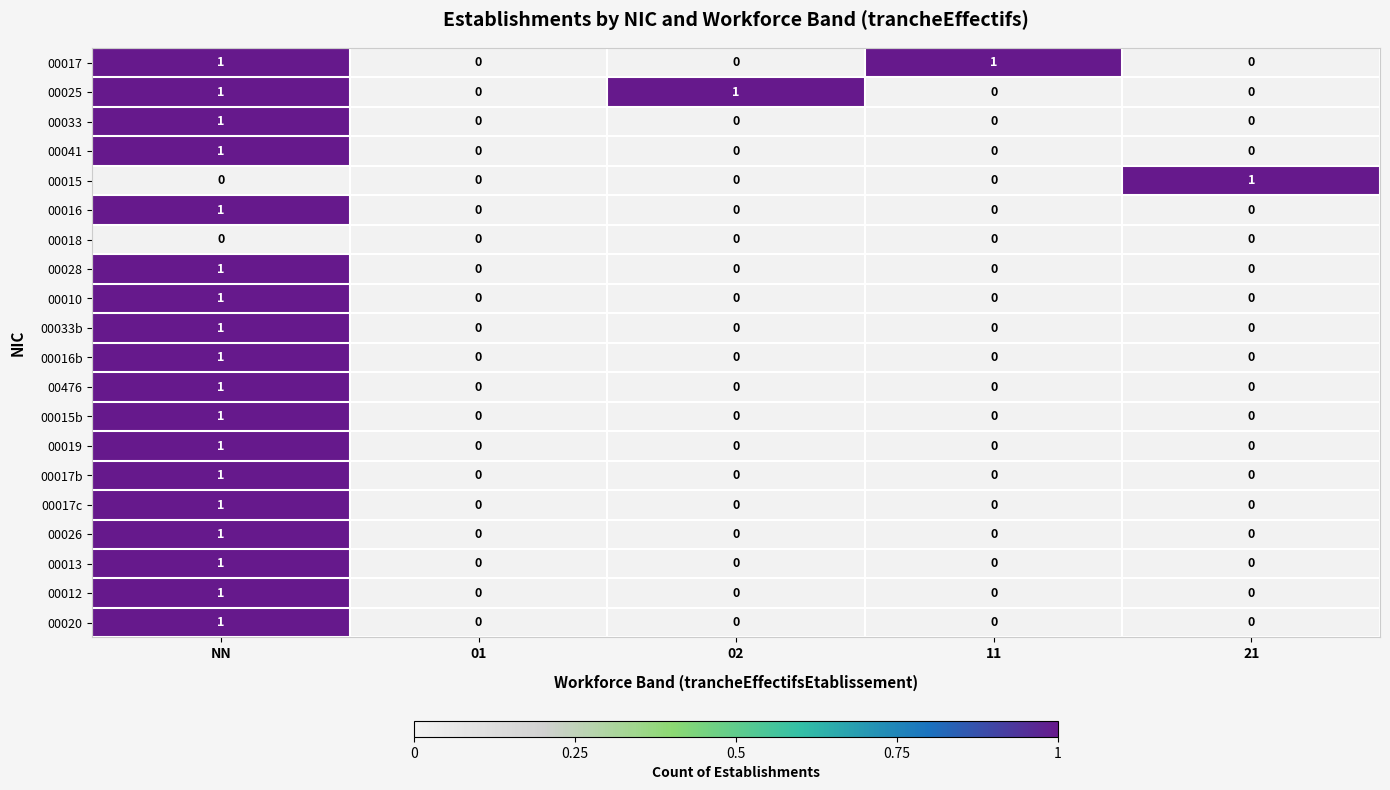

How many 00020 values are between 0 and 1?

5